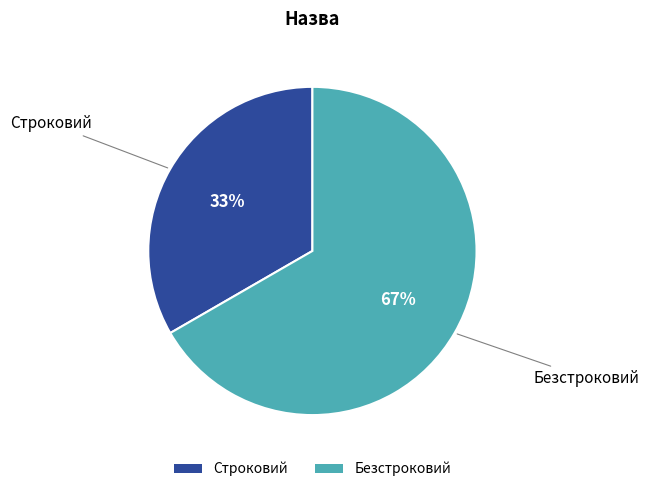

Which has a higher value, Безстроковий or Строковий?

Безстроковий